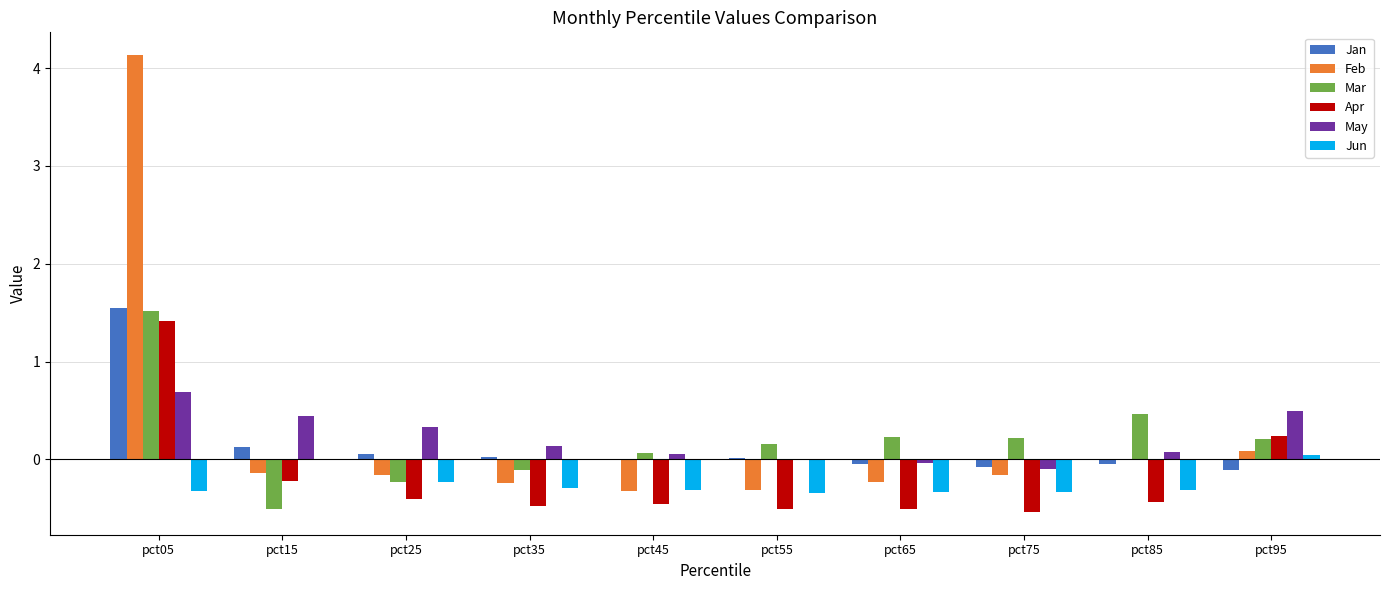

At which category is the sum across all series the highest?

pct05